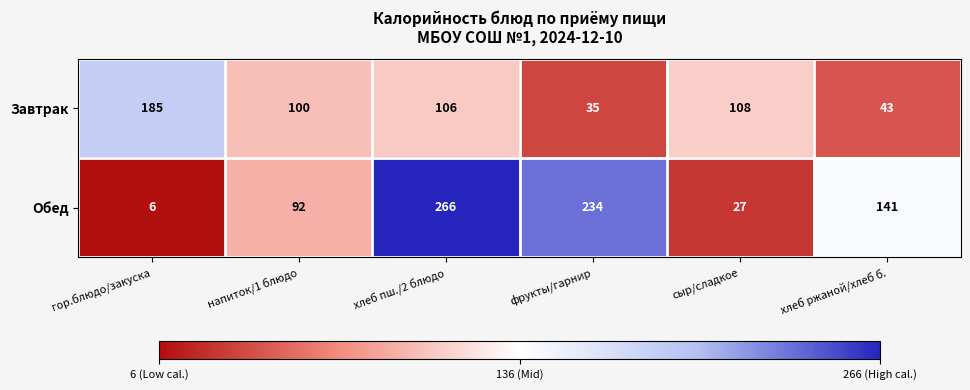

At which label does Завтрак reach its minimum?

фрукты/гарнир